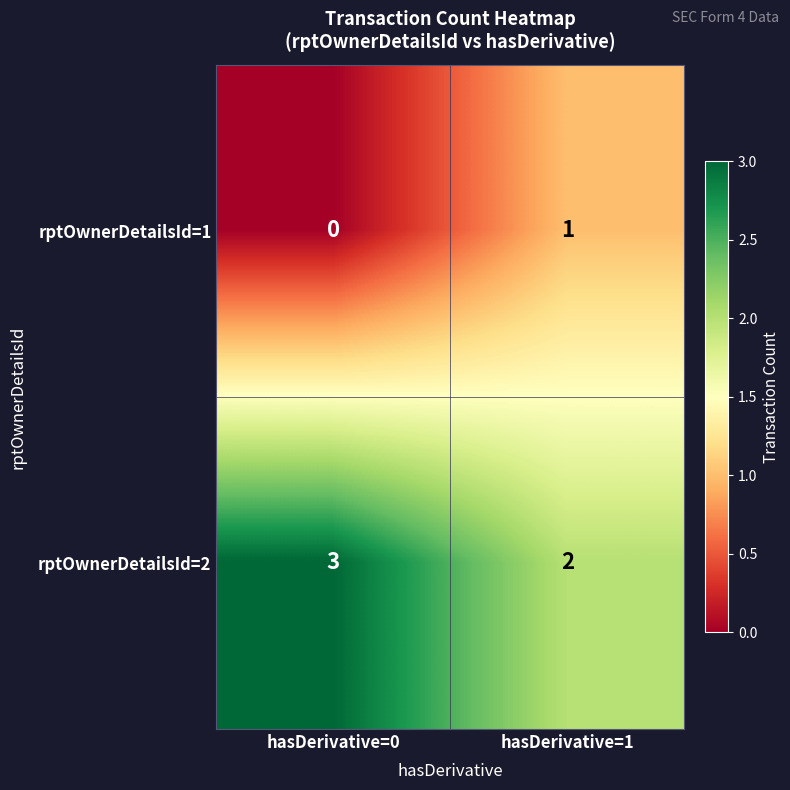

Reading left to right, transcribe all the data shown in this chart.

rptOwnerDetailsId=1: 0	1
rptOwnerDetailsId=2: 3	2